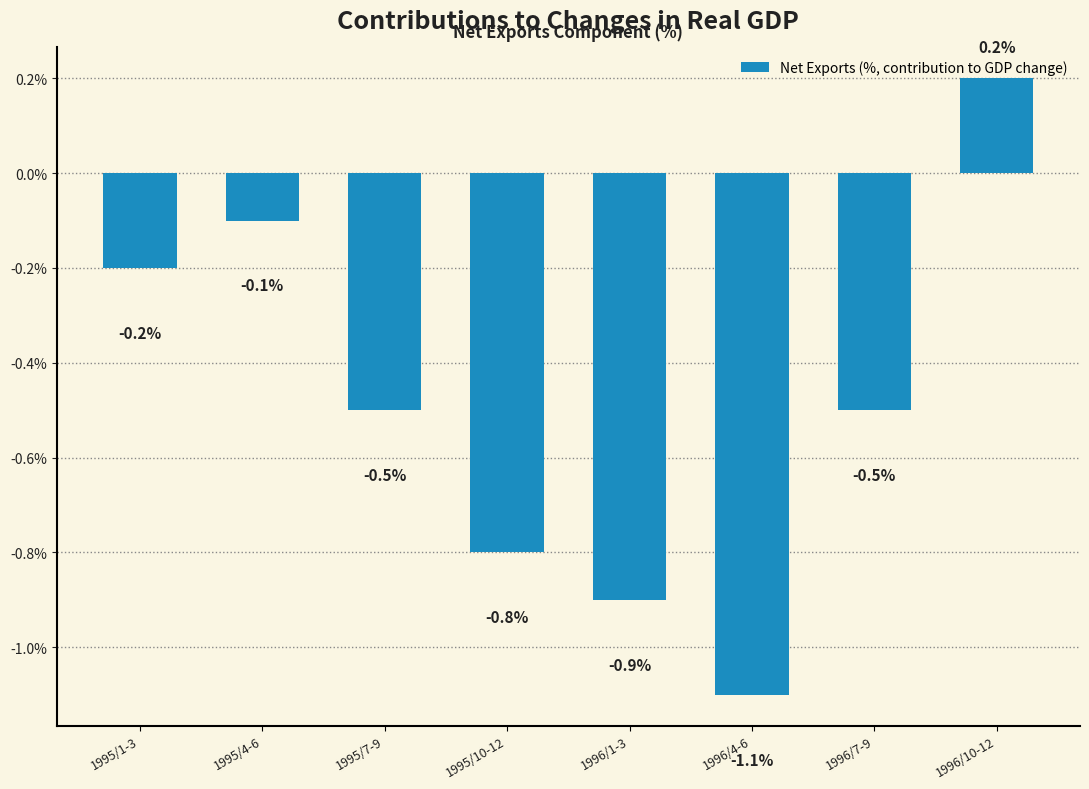

Which category has the highest value across all series?

1996/10-12